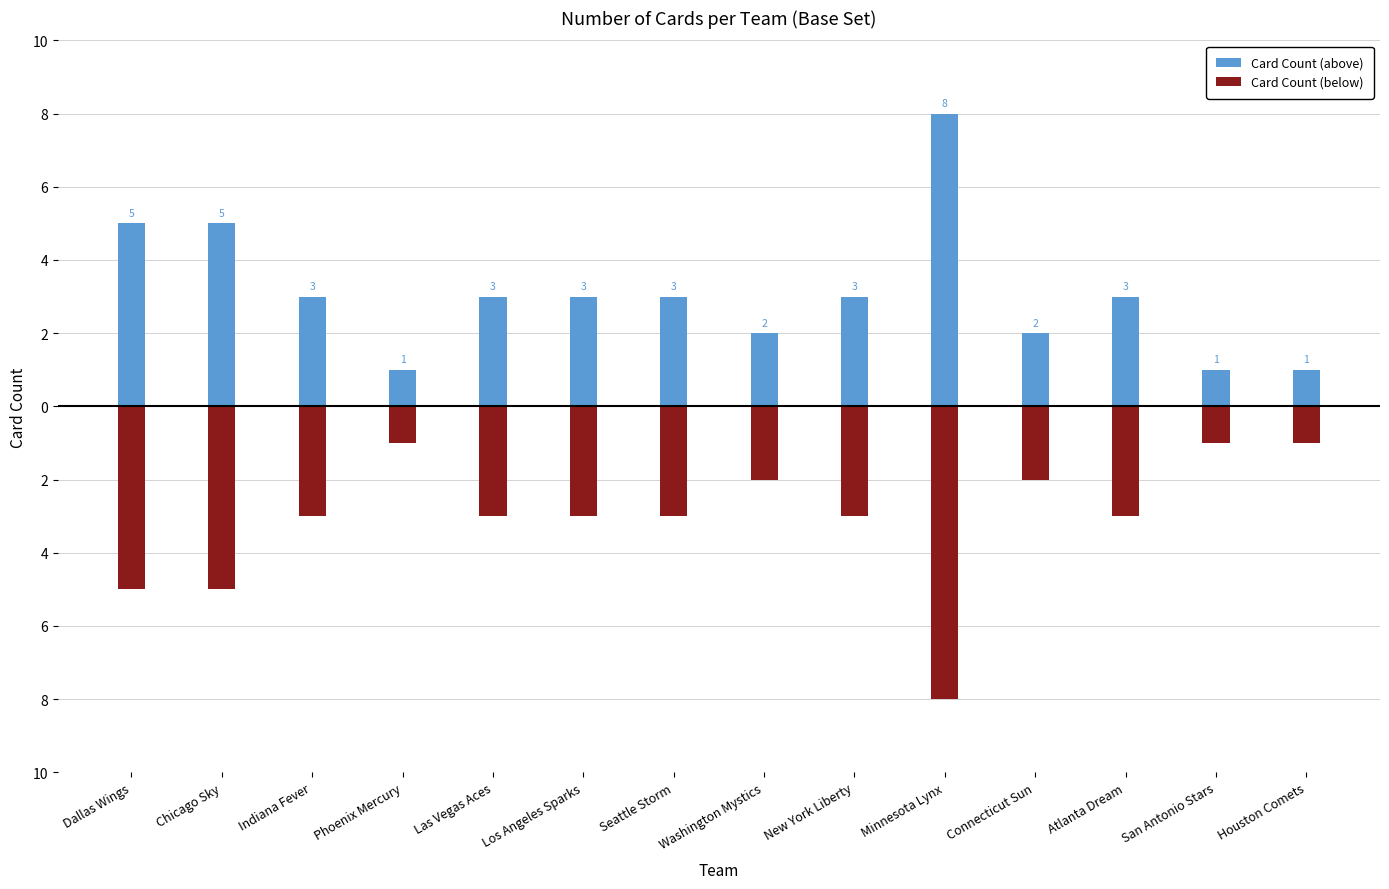

Between New York Liberty and Houston Comets, which series saw the biggest shift?

Card Count (above)